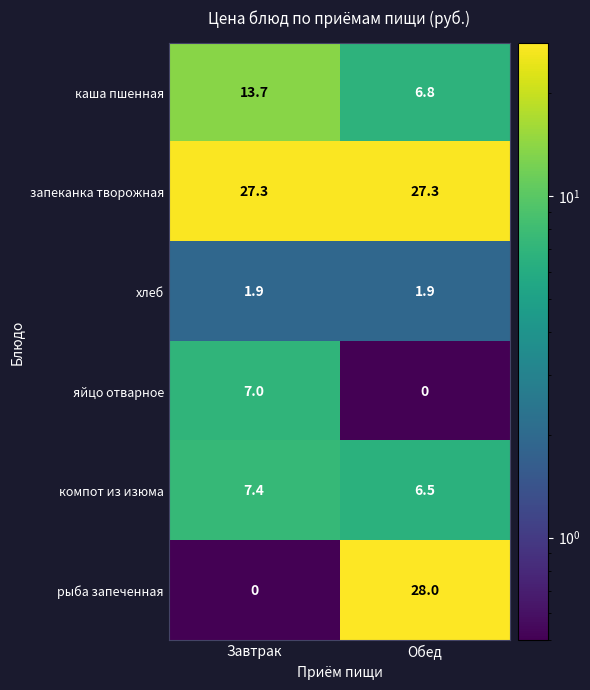

At Обед, list the series in order from largest to smallest.

рыба запеченная, запеканка творожная, каша пшенная, компот из изюма, хлеб, яйцо отварное